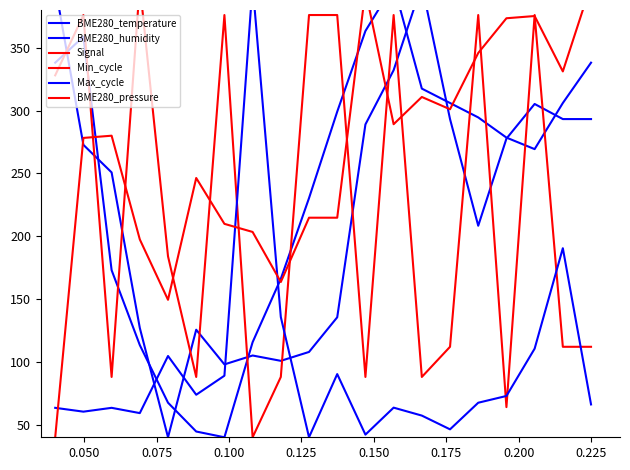

Reading left to right, what are all the values shown in this chart?

BME280_temperature: 338.1	358.7	173.0	113.4	67.5	44.6	40.0	115.7	166.1	230.3	299.1	363.3	400.0	317.5	306.0	294.5	278.5	269.3	306.0	338.1
BME280_humidity: 398.6	272.7	250.8	127.0	40.0	125.6	98.0	105.1	100.8	107.9	135.5	289.0	332.1	400.0	293.2	208.3	277.6	305.2	293.2	293.2
Signal: 328.0	376.0	88.0	400.0	184.0	88.0	376.0	40.0	88.0	376.0	376.0	88.0	376.0	88.0	112.0	376.0	64.0	376.0	112.0	112.0
Min_cycle: 0.0	0.0	0.0	0.0	0.0	0.0	0.0	0.0	0.0	0.0	0.0	0.0	0.0	0.0	0.0	0.0	0.0	0.0	0.0	0.0
Max_cycle: 63.4	60.4	63.4	59.2	104.7	73.8	89.0	400.0	135.7	40.0	90.3	42.1	63.6	57.3	46.3	67.5	72.9	110.5	190.4	66.1
BME280_pressure: 40.0	278.2	280.0	197.4	149.4	246.3	209.8	203.4	163.6	214.7	214.7	395.6	289.1	310.8	301.0	345.8	373.4	375.2	331.1	400.0